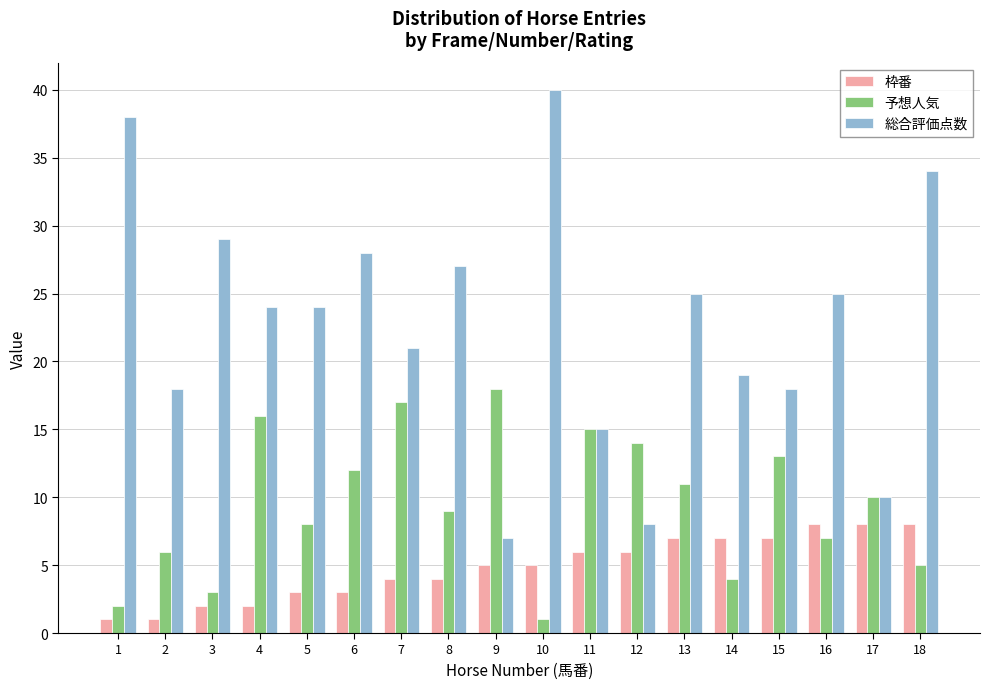

What is the sum of the 総合評価点数 values at 18 and 17?

44